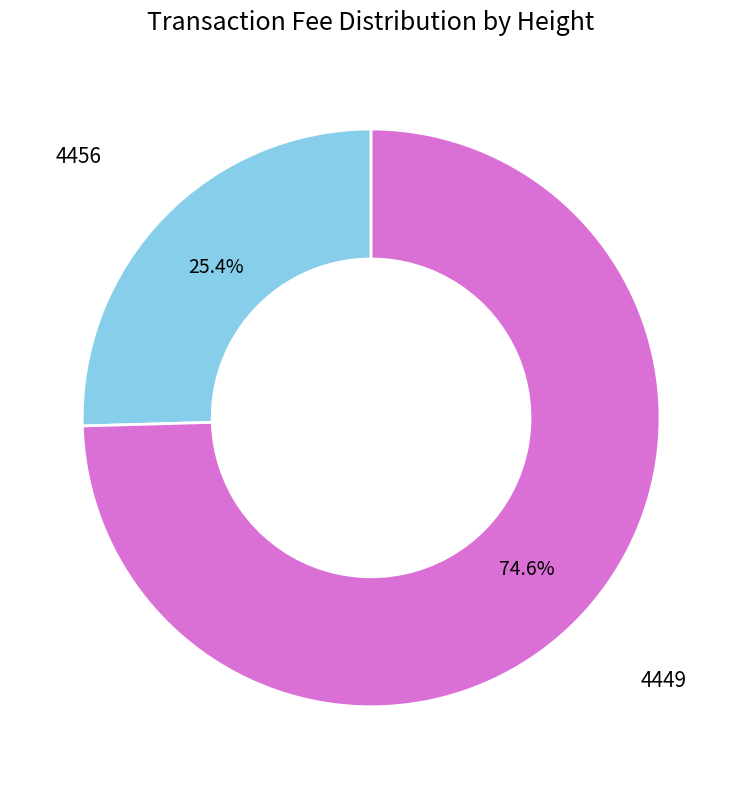

Which slice is the largest?

4449